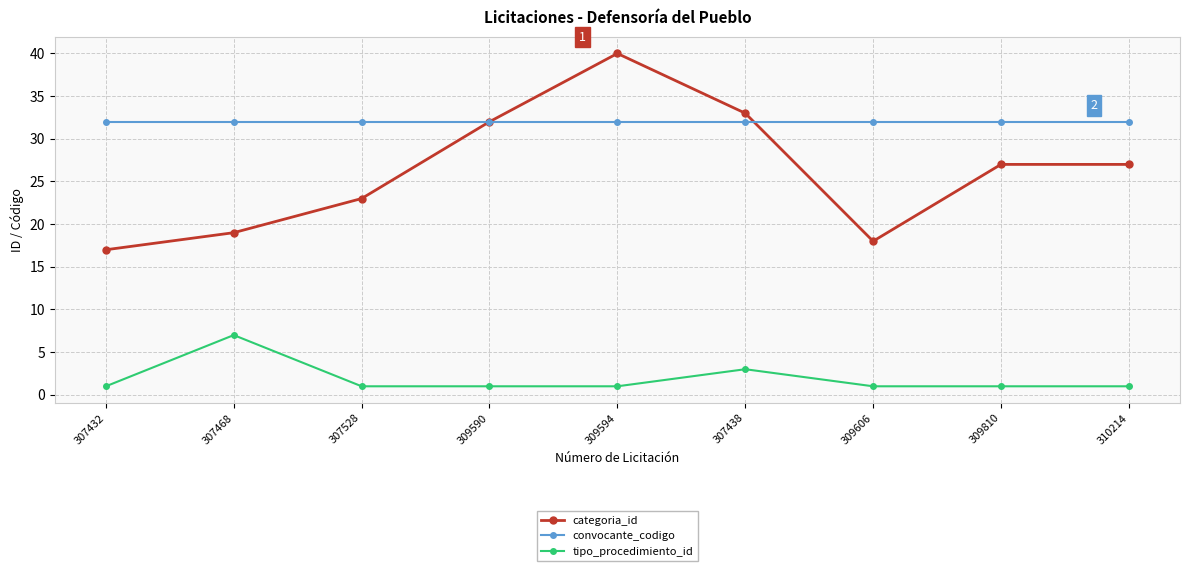

What is the sum of the categoria_id values at 309594 and 309590?

72